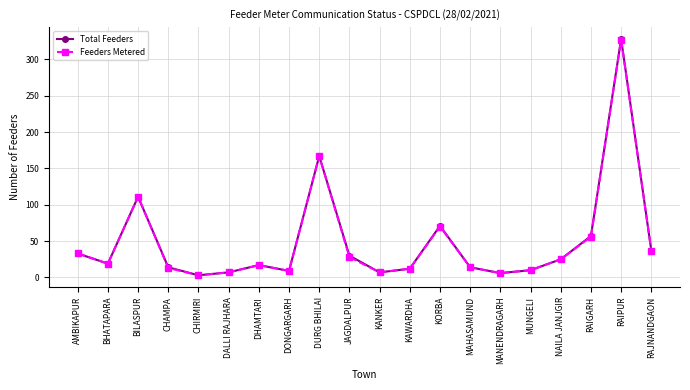

Which series has the widest spread of values?

Total Feeders